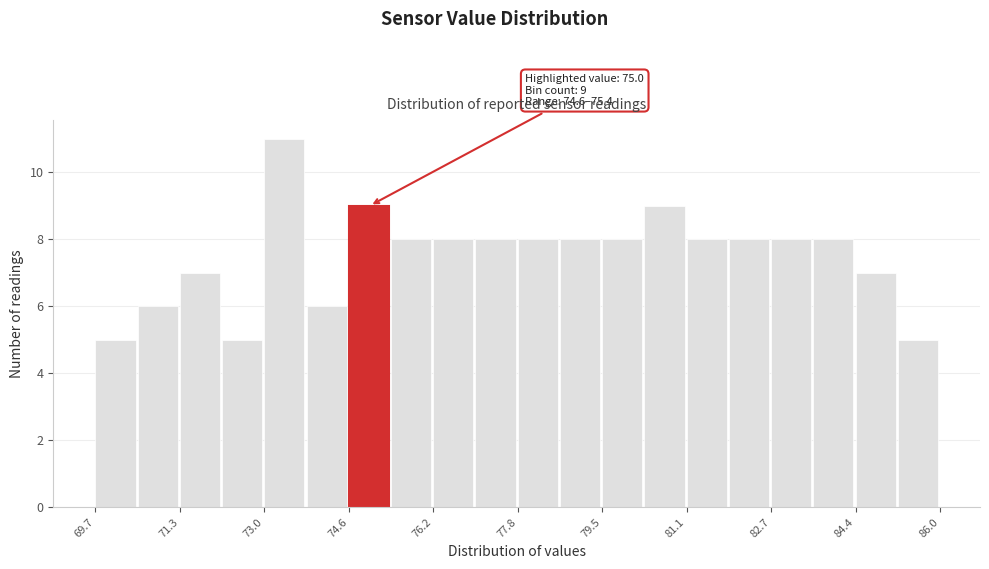

Over which range of the x-axis is the bar tallest?

73.0 to 73.8